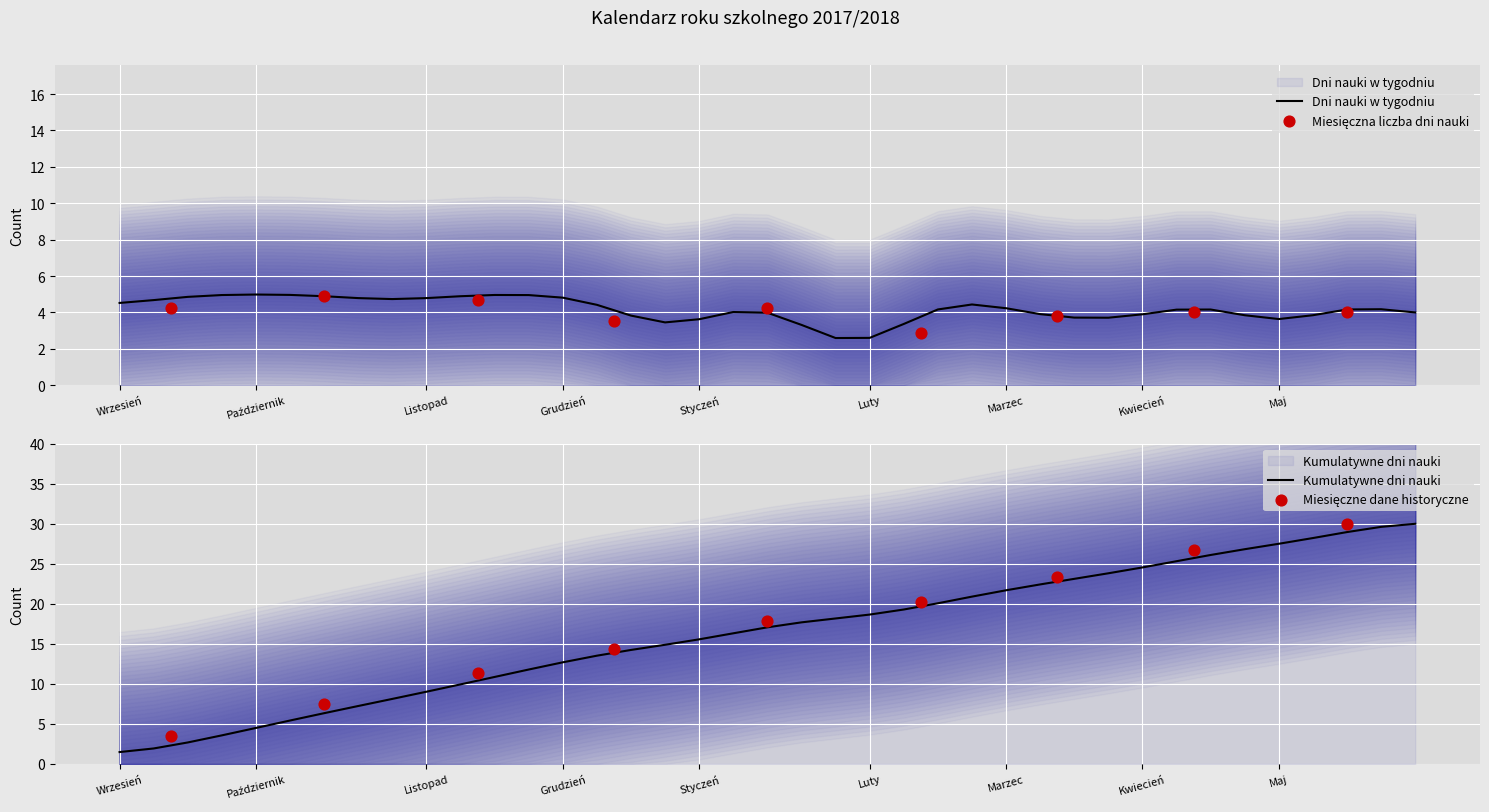

At how many categories does at least one series exceed 9?

7